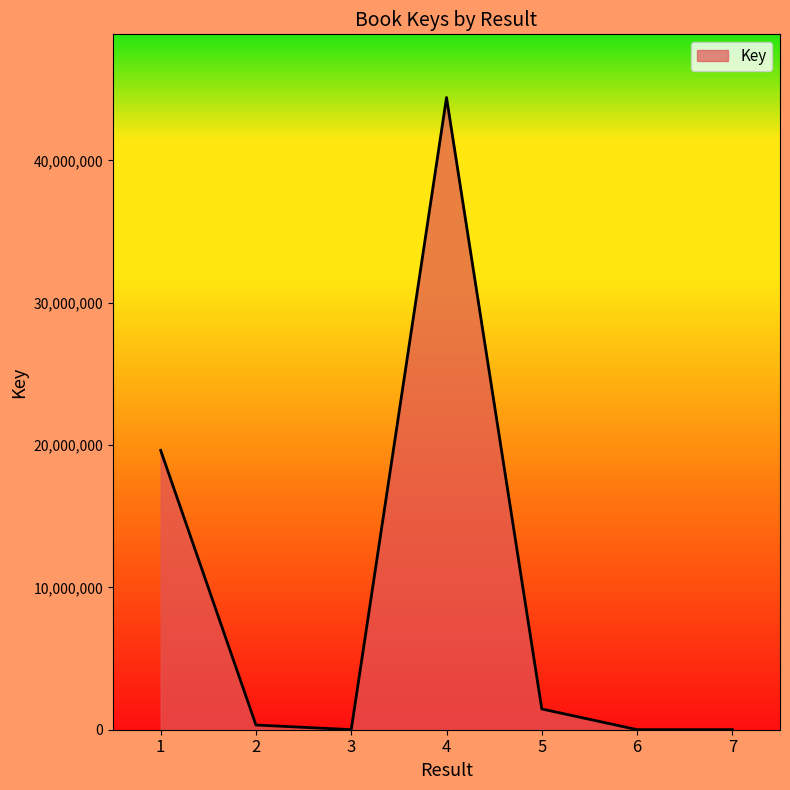

Where is the first local maximum?

4